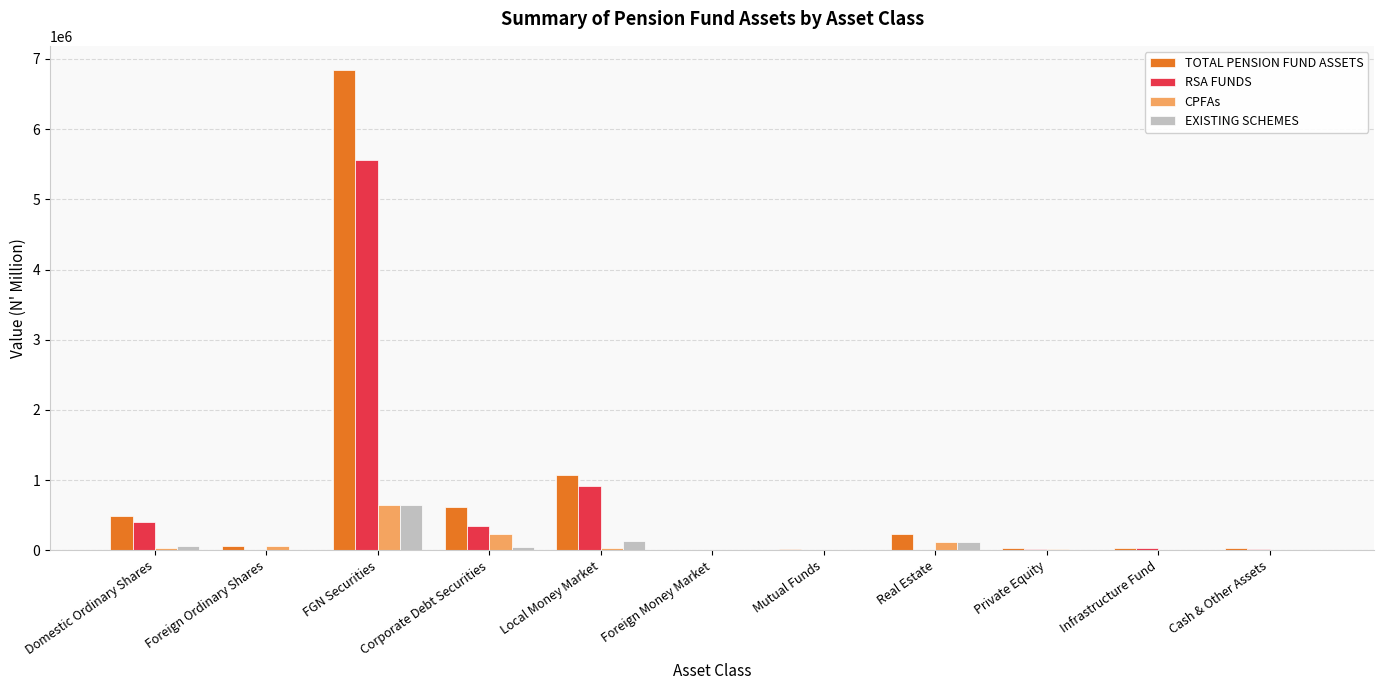

Is the value of CPFAs at Infrastructure Fund greater than the value of EXISTING SCHEMES at FGN Securities?

No